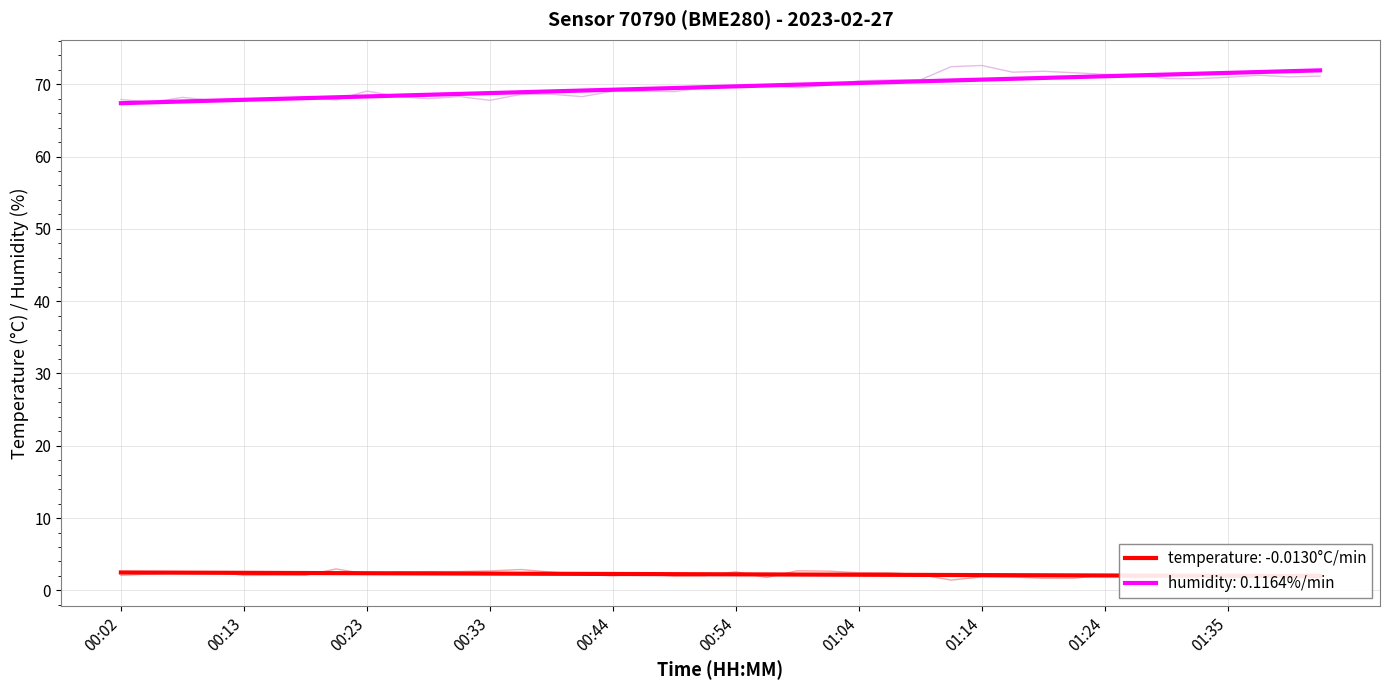

At how many categories does at least one series exceed 33?

40